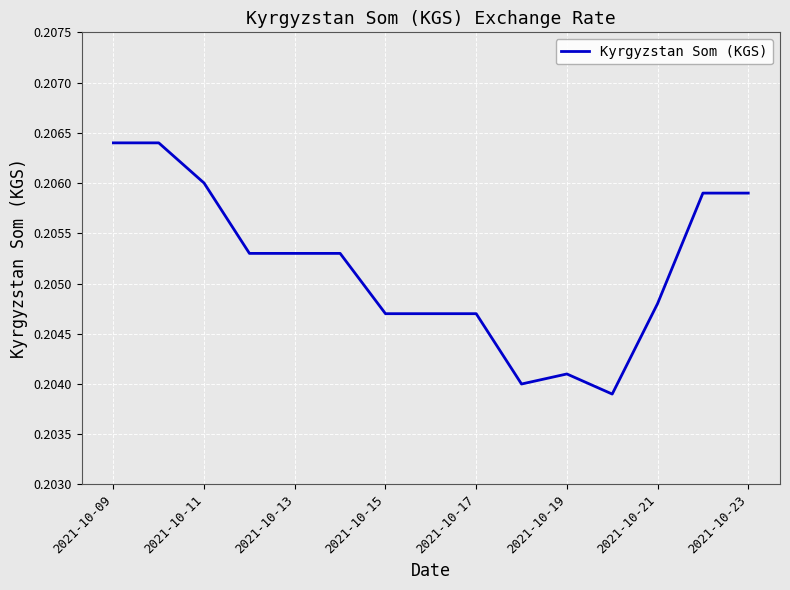

The chart shows a value of 0.1 at 2021-10-23. True or false?

False